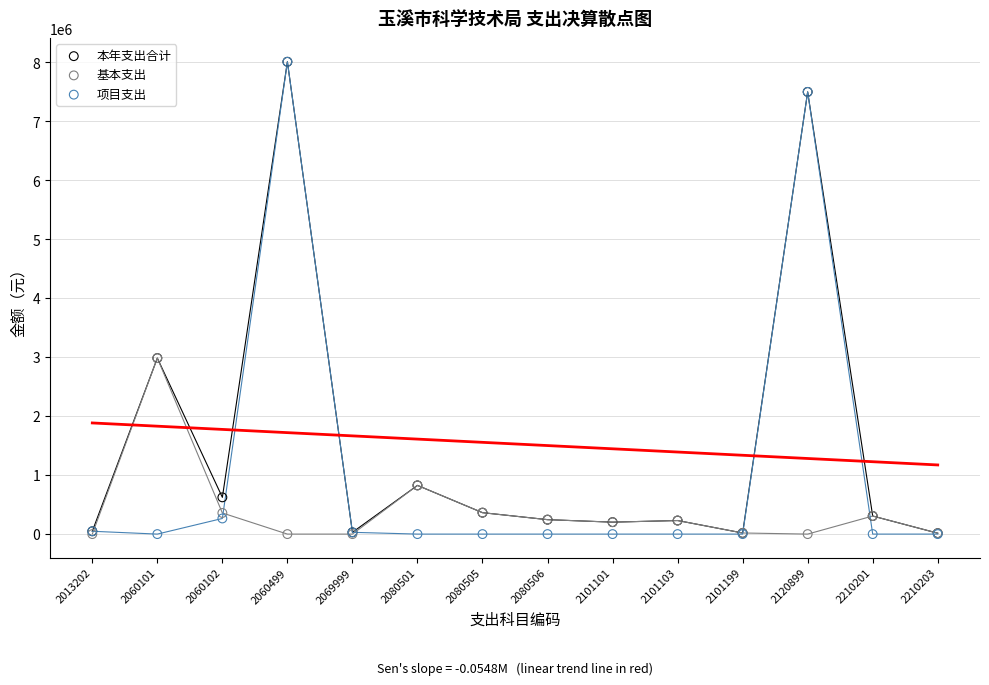

What are all the series names shown in the legend?

本年支出合计, 基本支出, 项目支出